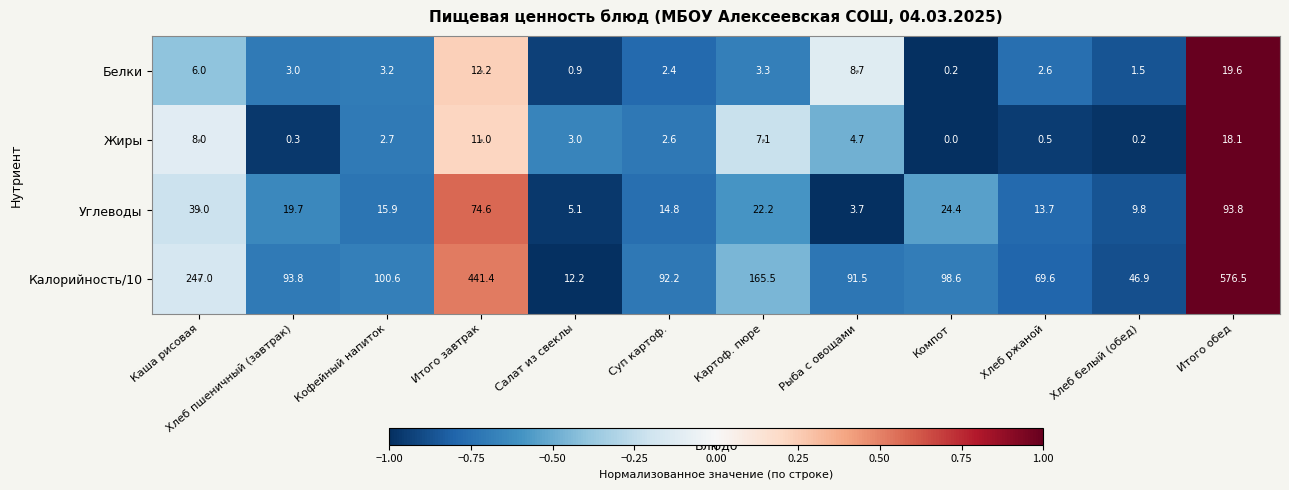

What is the sum of the Углеводы values at Салат из свеклы and Картоф. пюре?

27.3